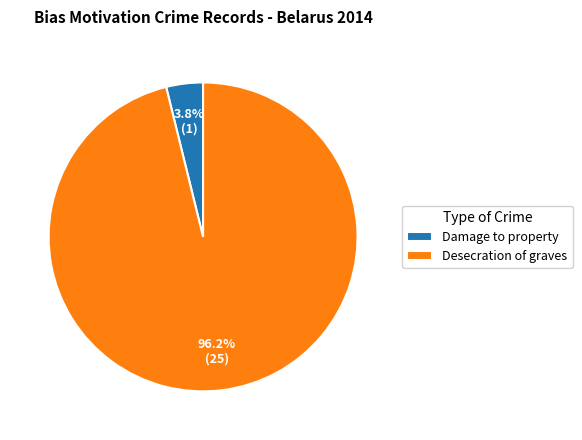

Which category accounts for the majority?

Desecration of graves